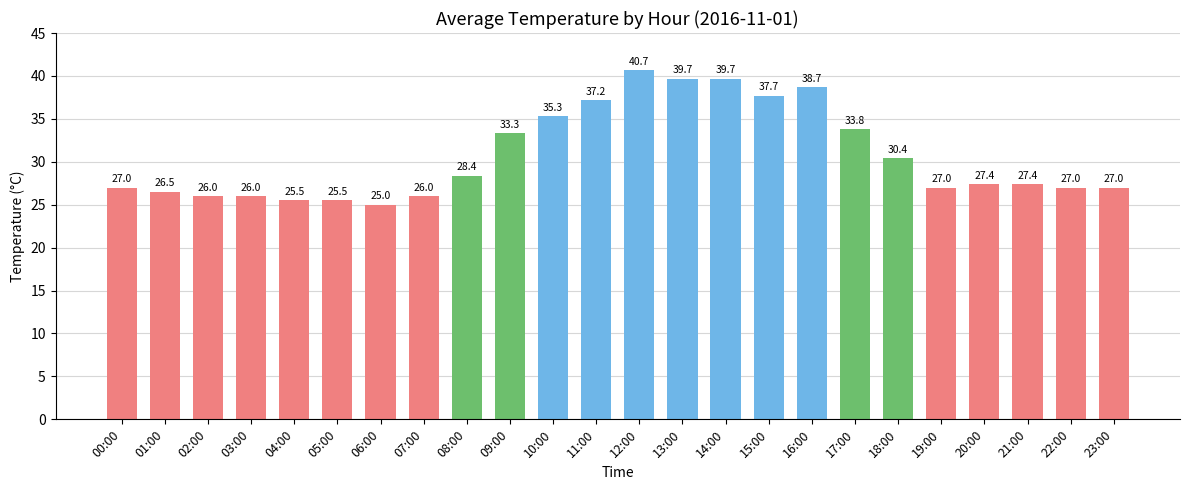

The value at 07:00 is 26.0. True or false?

True